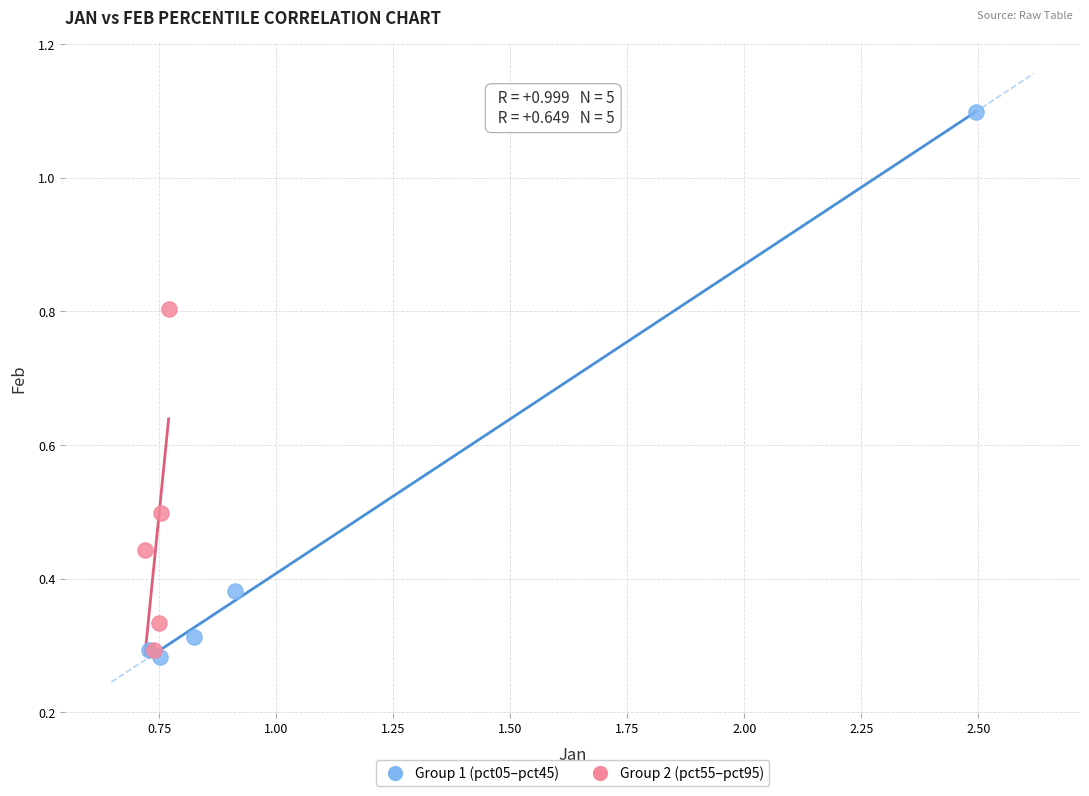

Which series reaches the maximum Y coordinate?

Group 1 (pct05–pct45)